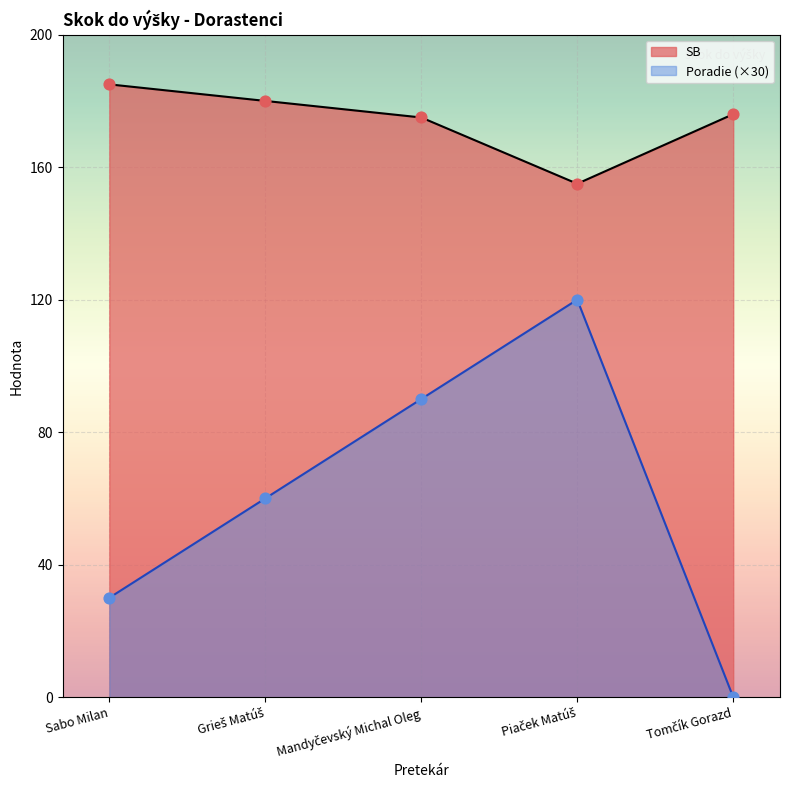

At which category is the sum across all series the highest?

Piaček Matúš